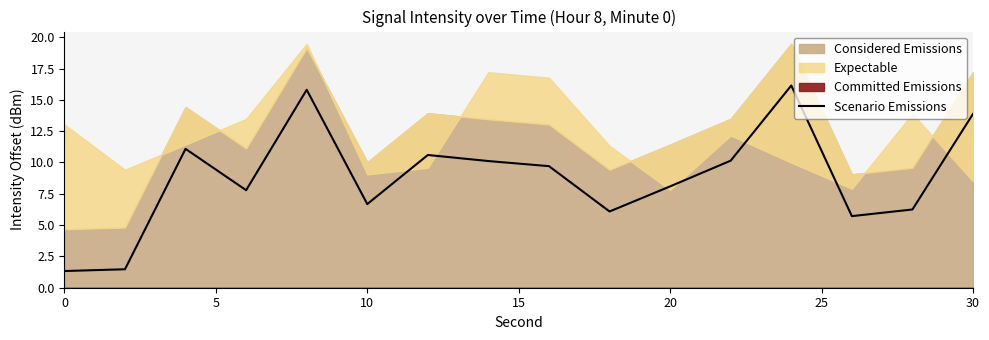

What is the maximum value for Scenario Emissions?

16.1